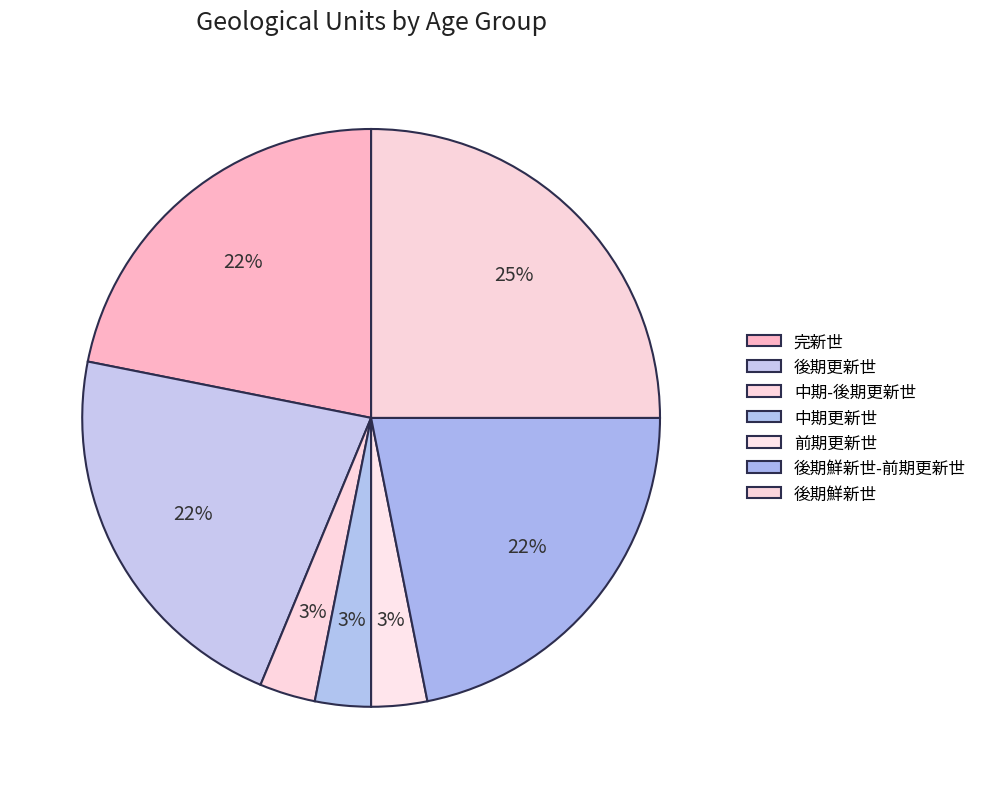

What percentage is the 後期鮮新世 slice, to the nearest percent?

25%